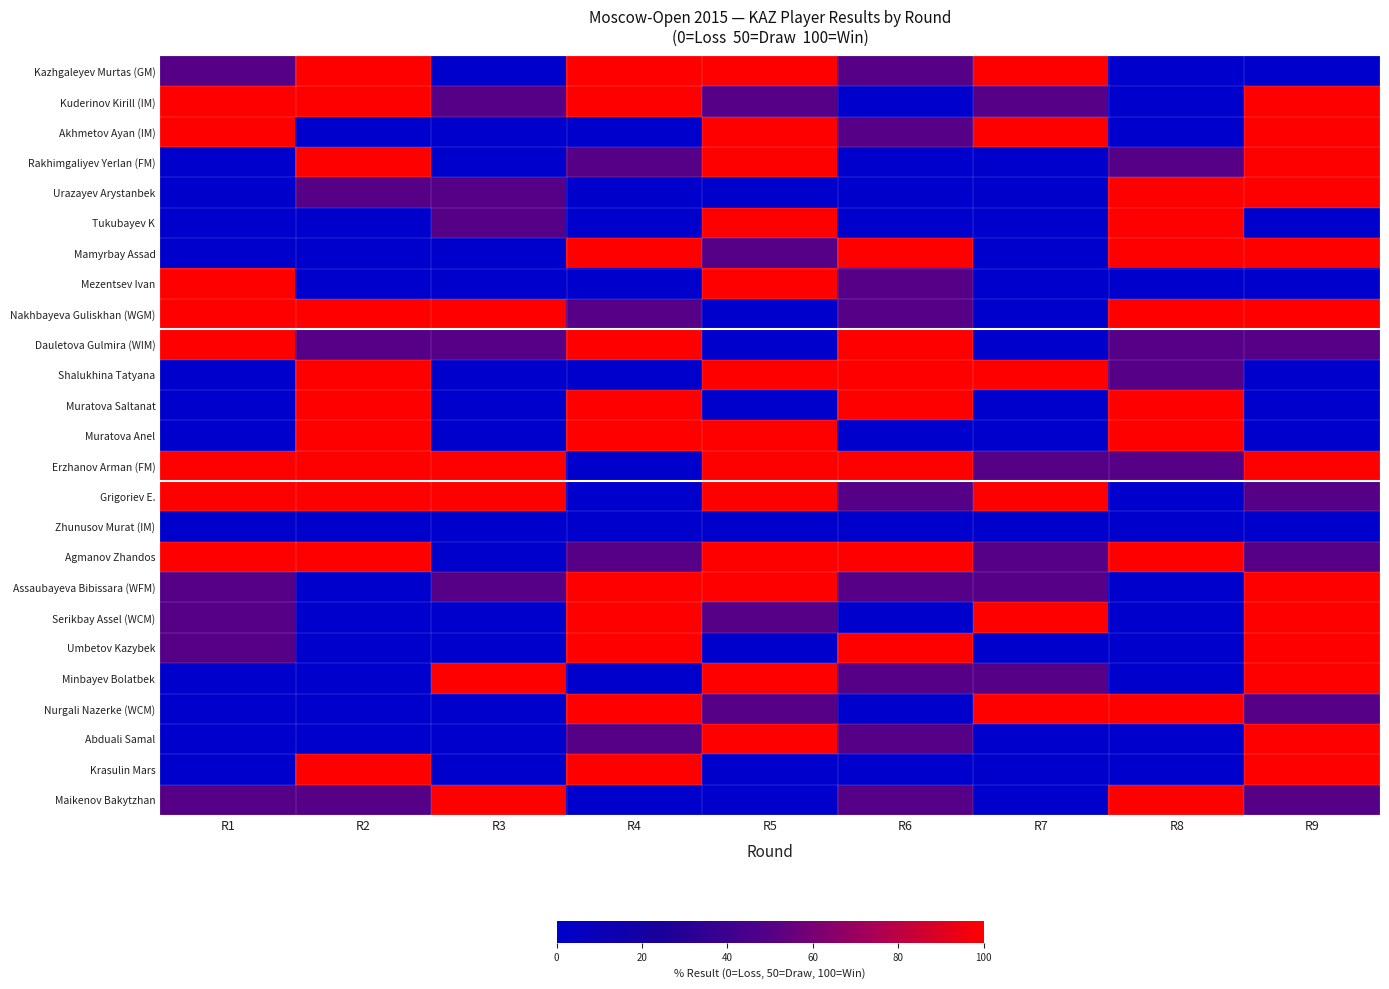

List the series in order of their peak value, highest first.

Kazhgaleyev Murtas (GM), Kuderinov Kirill (IM), Akhmetov Ayan (IM), Rakhimgaliyev Yerlan (FM), Urazayev Arystanbek, Tukubayev K, Mamyrbay Assad, Mezentsev Ivan, Nakhbayeva Guliskhan (WGM), Dauletova Gulmira (WIM), Shalukhina Tatyana, Muratova Saltanat, Muratova Anel, Erzhanov Arman (FM), Grigoriev E., Agmanov Zhandos, Assaubayeva Bibissara (WFM), Serikbay Assel (WCM), Umbetov Kazybek, Minbayev Bolatbek, Nurgali Nazerke (WCM), Abduali Samal, Krasulin Mars, Maikenov Bakytzhan, Zhunusov Murat (IM)